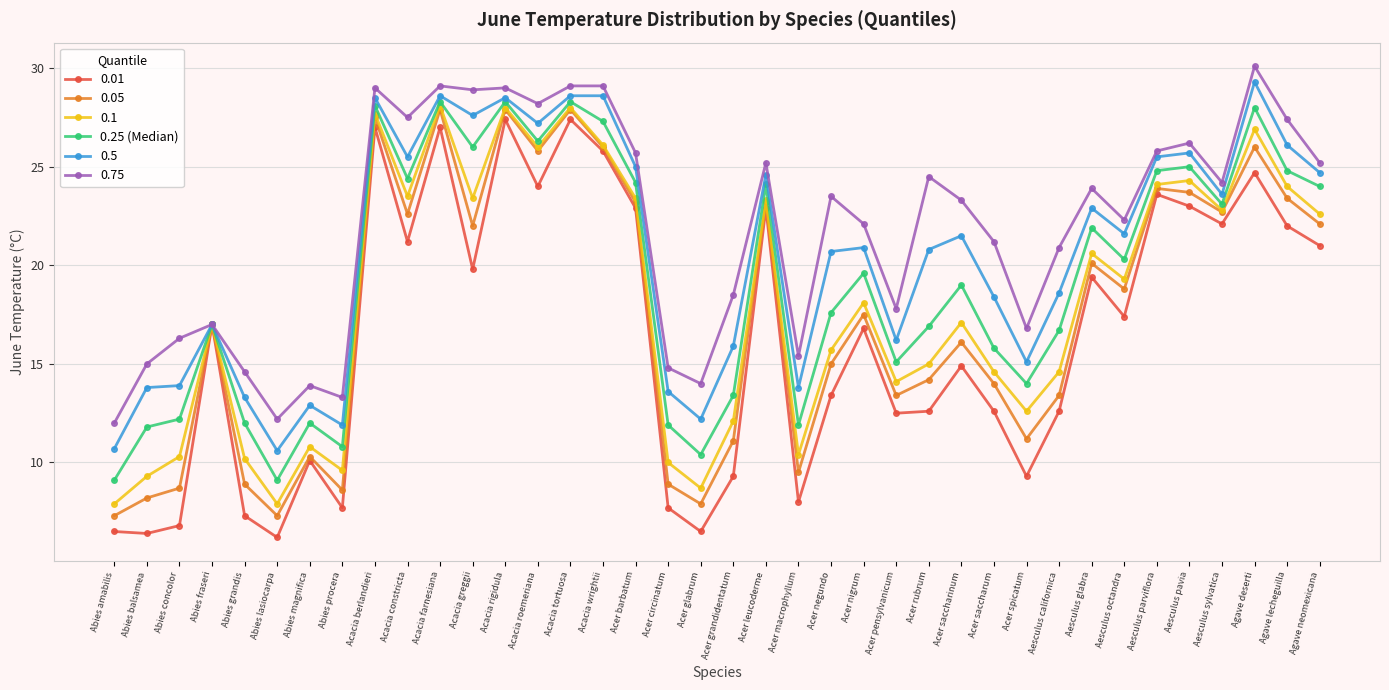

How many series are shown in this chart?

6